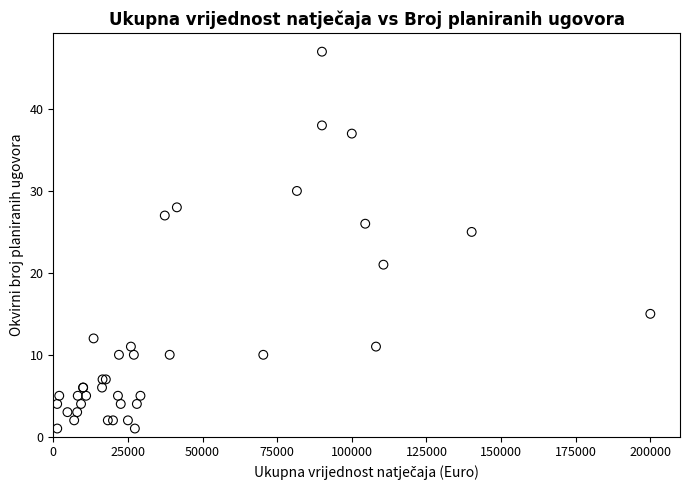

What Y value in the scatter plot is closest to 24?

25